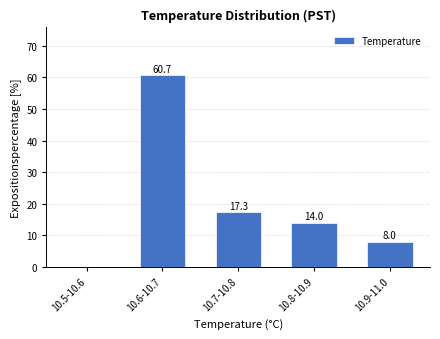

Reading left to right, list all the values displayed in this chart.

10.5-10.6=0.0	10.6-10.7=60.7	10.7-10.8=17.3	10.8-10.9=14.0	10.9-11.0=8.0